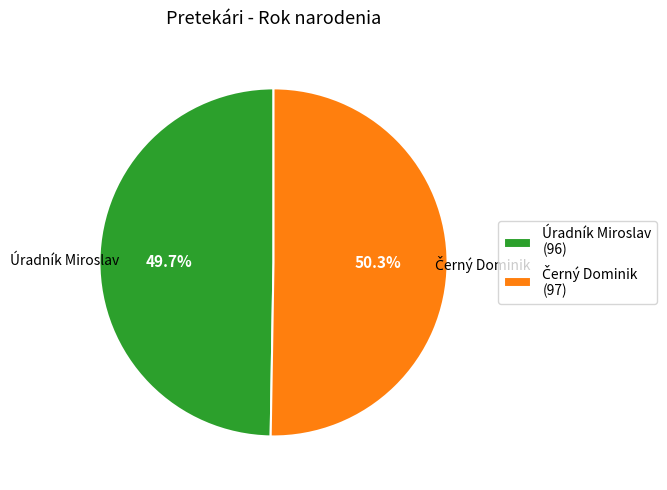

Is there a majority slice in this chart?

Yes